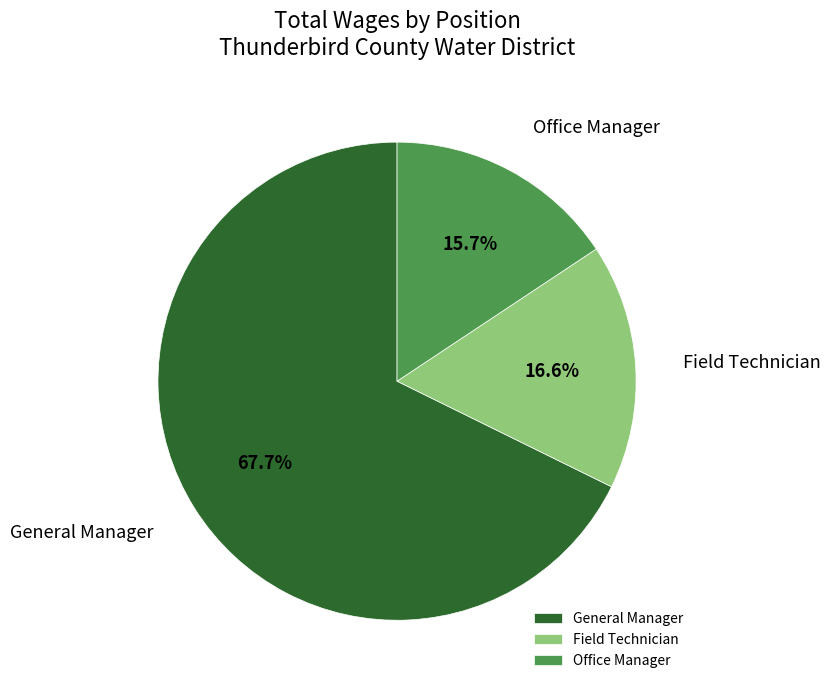

How many slices are in this pie chart?

3